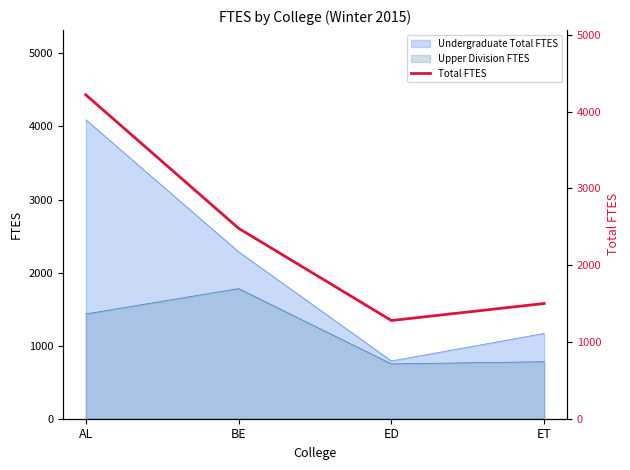

The chart shows a value of 2480.2 at BE. True or false?

True